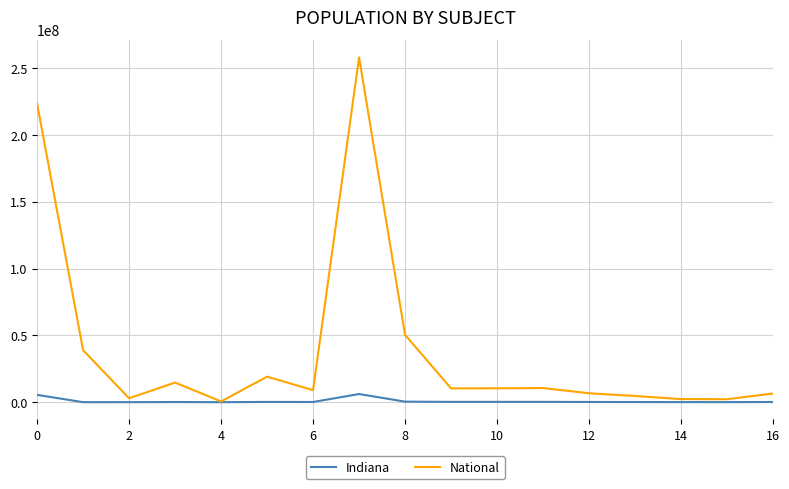

Which series has the widest spread of values?

National